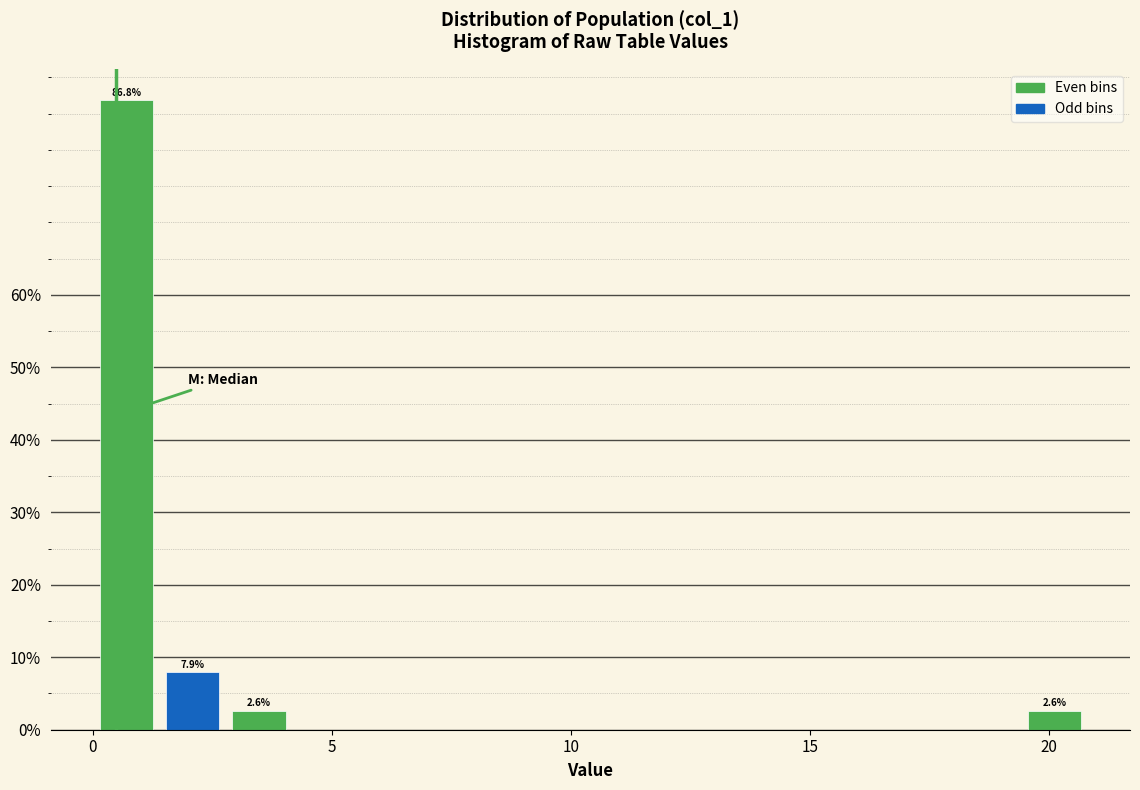

Read against the x-axis, roughly where is the centre of the tallest bar?

0.5